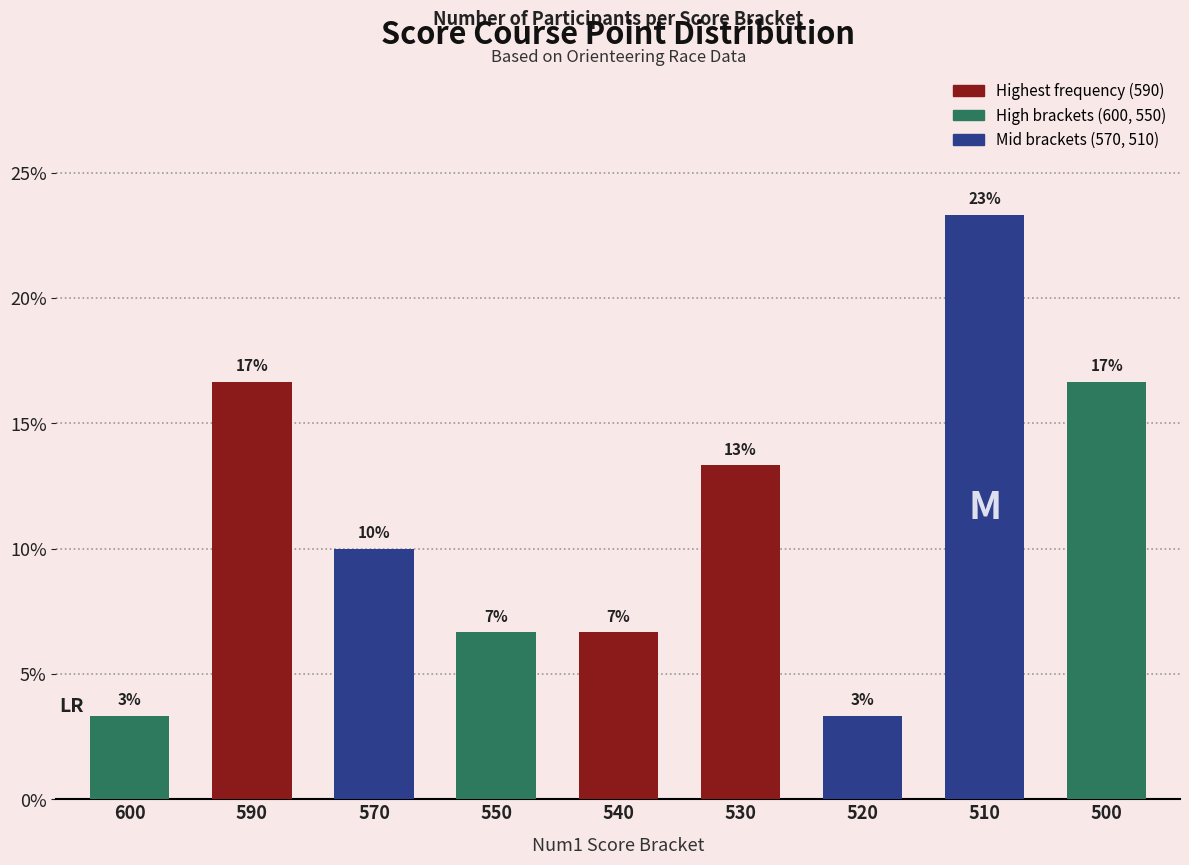

Does the chart contain any negative values?

No